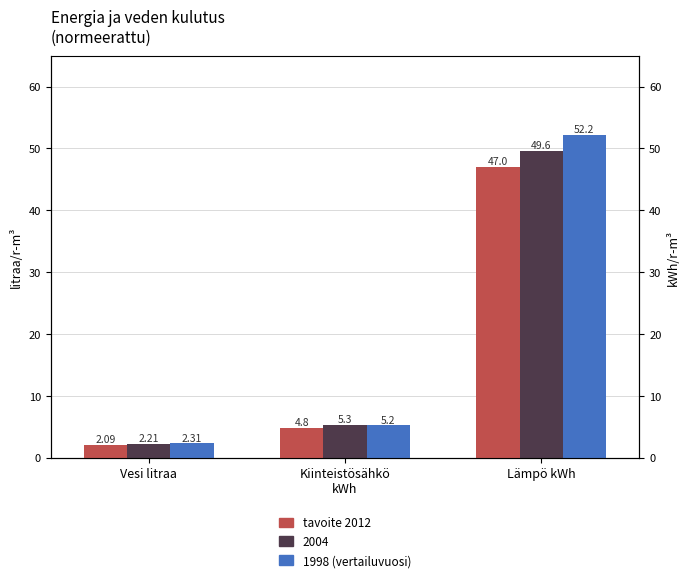

What is the highest value of the tavoite 2012 series?

47.0